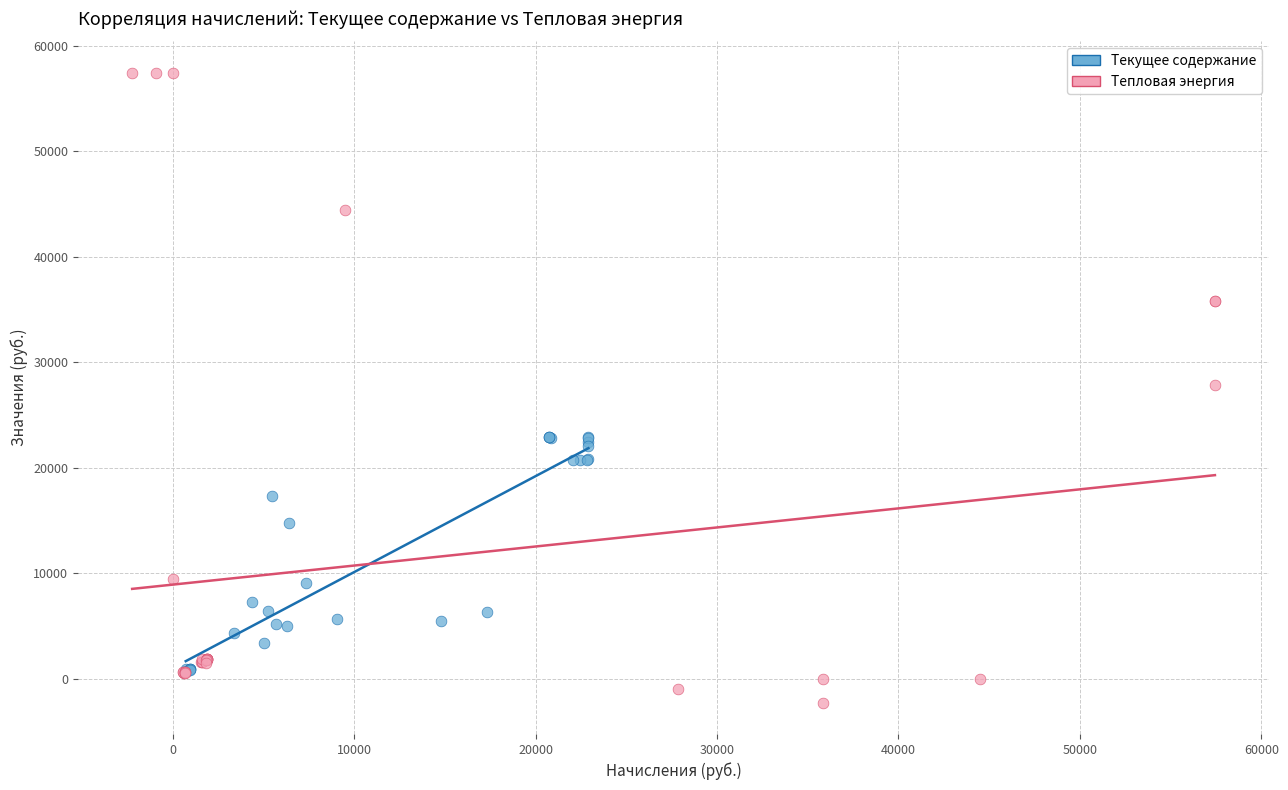

Which series has the largest Y range (max minus min)?

Тепловая энергия